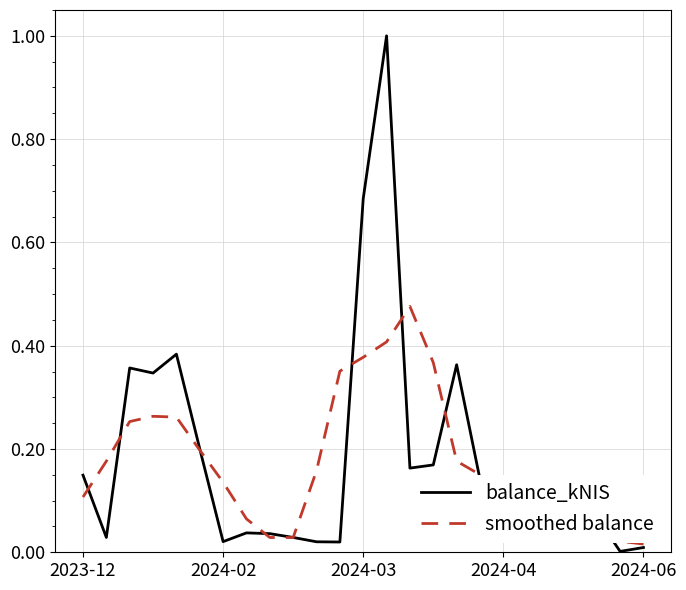

List the series in order of their peak value, lowest first.

smoothed balance, balance_kNIS